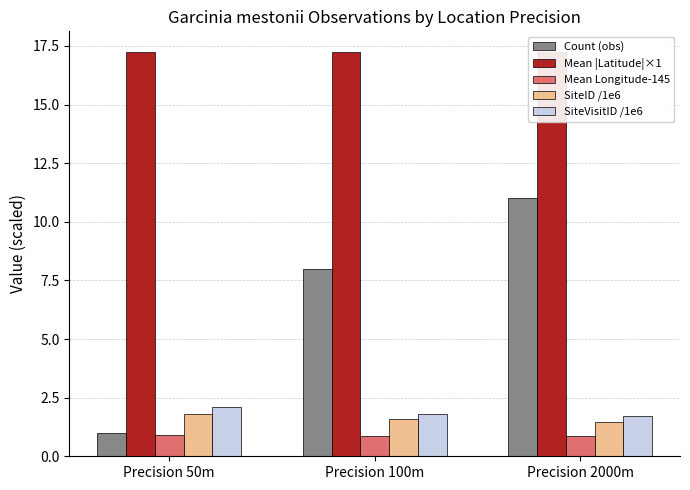

At which label does Count (obs) reach its peak?

Precision 2000m